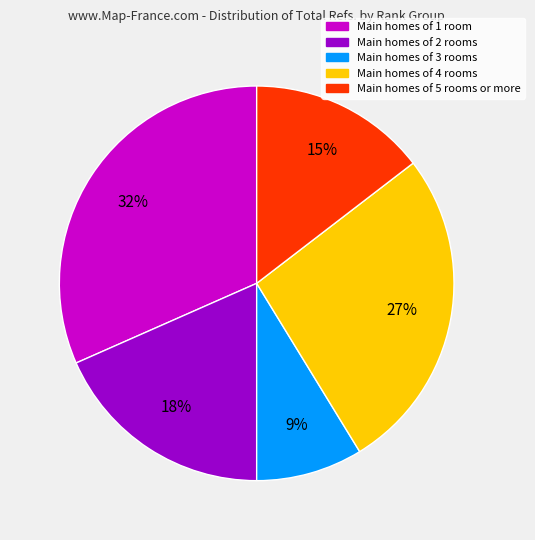

Is there any slice that represents more than half of the pie?

No